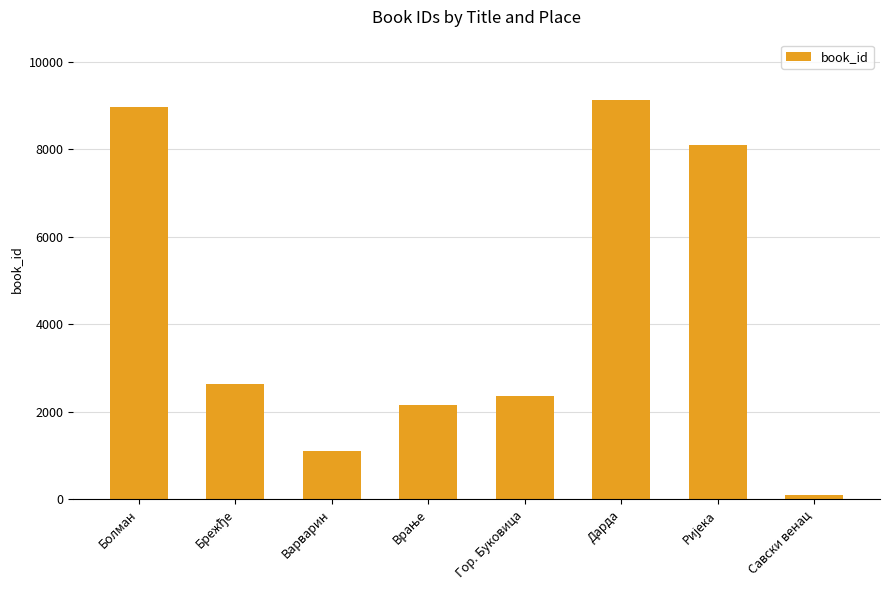

Does the chart contain any negative values?

No